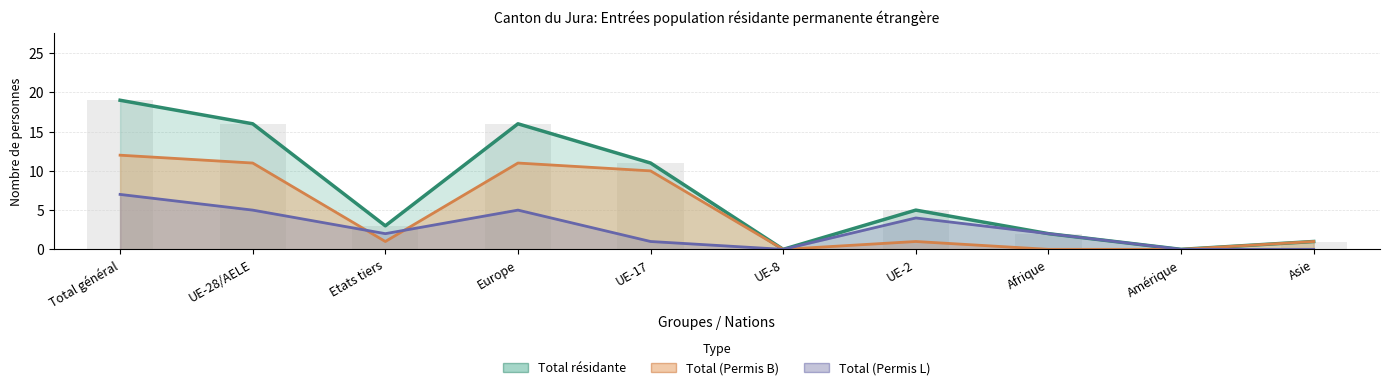

At which label does Total (Permis L) reach its peak?

Total général